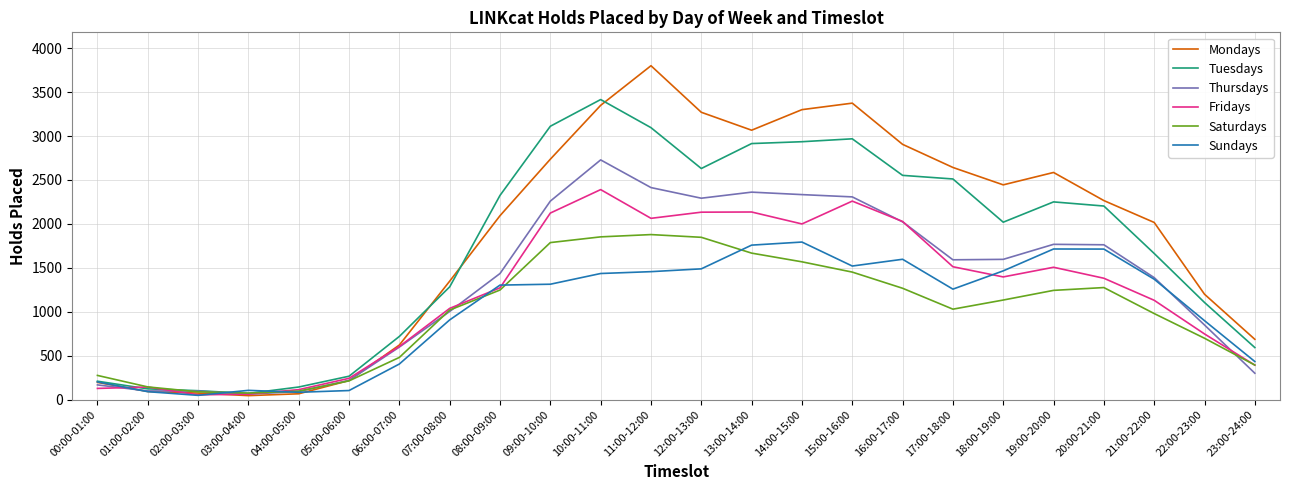

What is the difference between the second highest and second lowest values in the Thursdays series?

2321